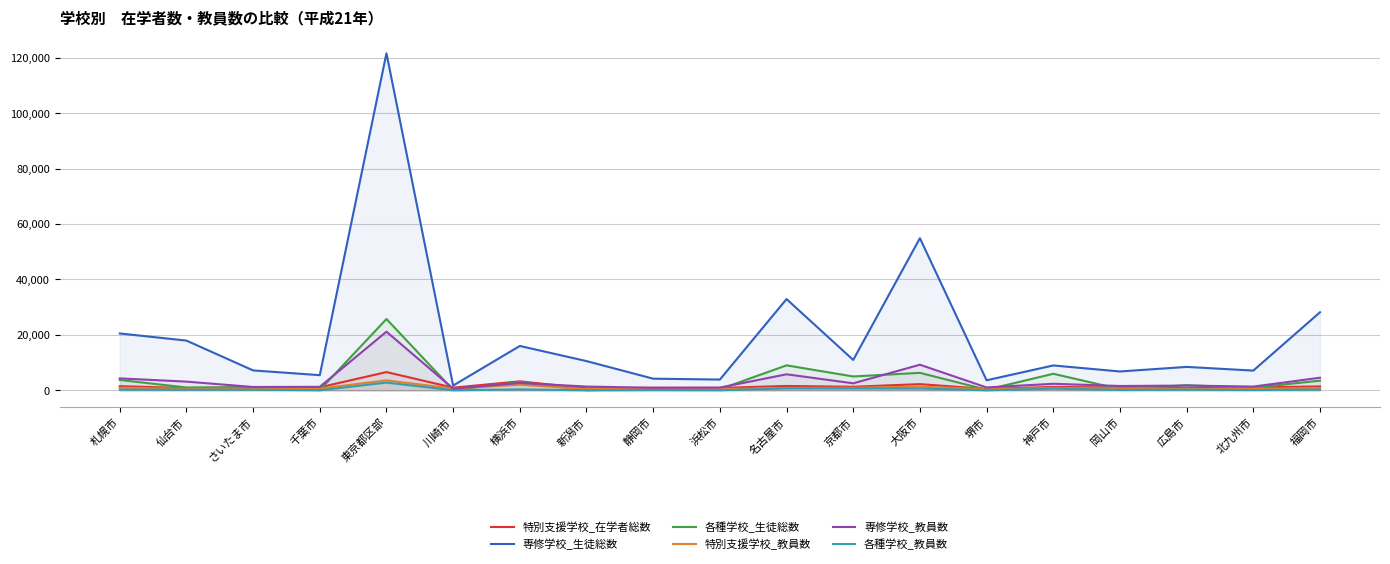

What is the maximum value for 各種学校_教員数?

2791